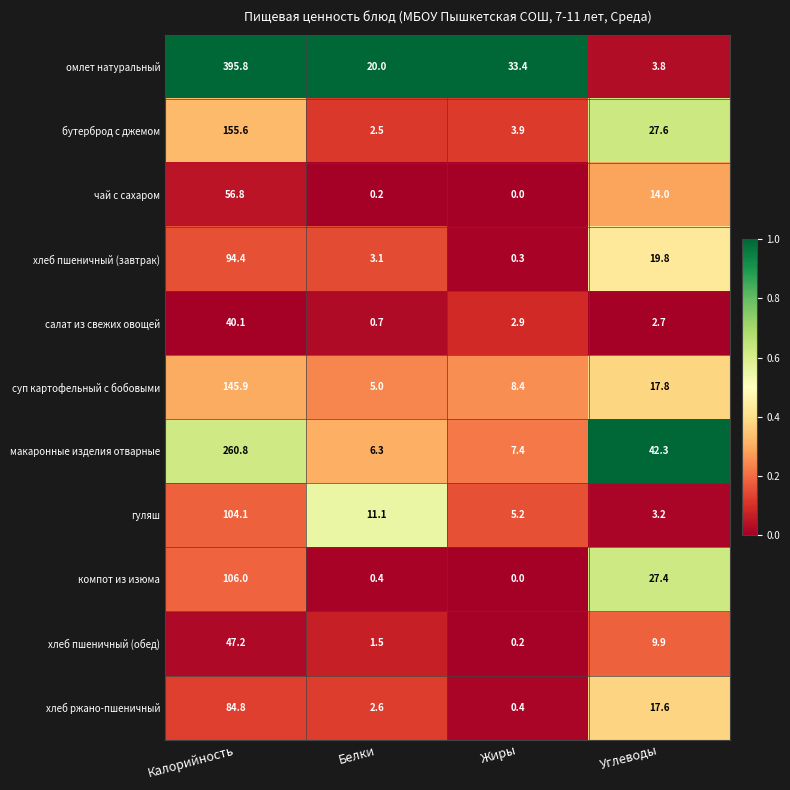

Rank the series at Калорийность from lowest to highest value.

салат из свежих овощей, хлеб пшеничный (обед), чай с сахаром, хлеб ржано-пшеничный, хлеб пшеничный (завтрак), гуляш, компот из изюма, суп картофельный с бобовыми, бутерброд с джемом, макаронные изделия отварные, омлет натуральный